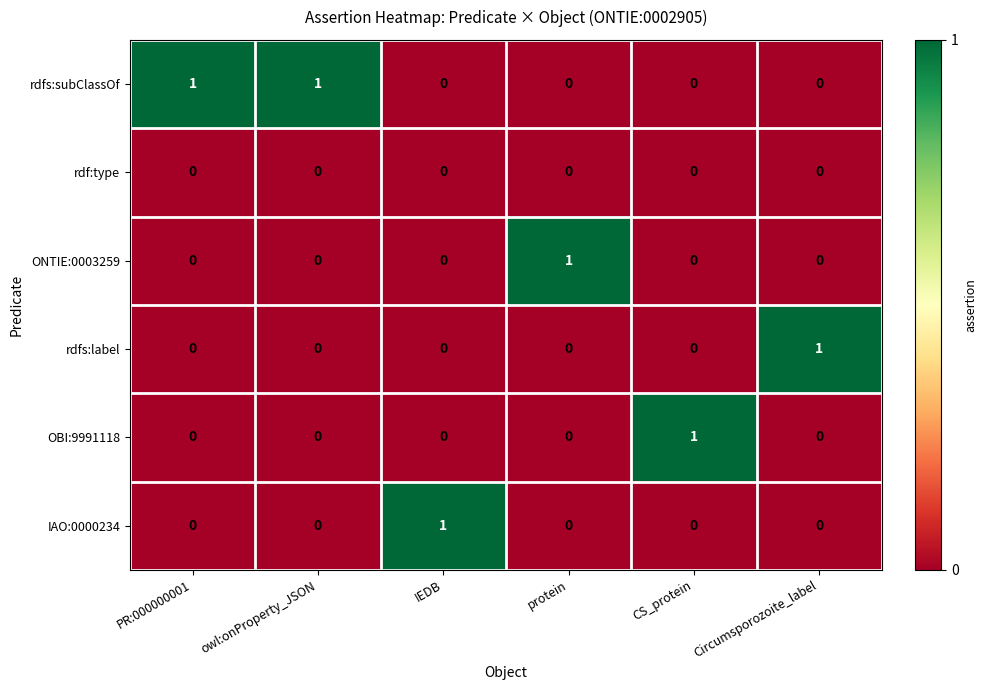

Which category has the highest value in the ONTIE:0003259 series?

protein